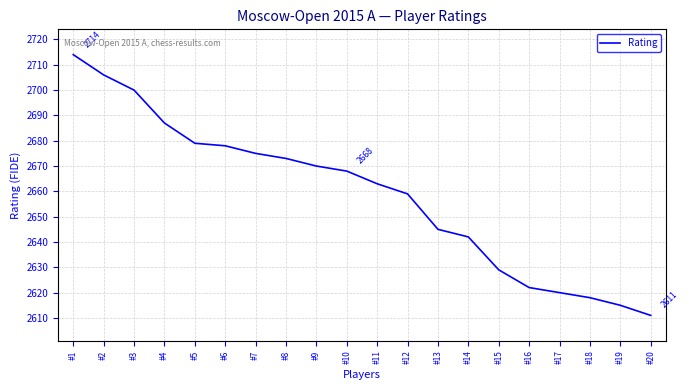

At which label does the data first exceed 2668?

#1